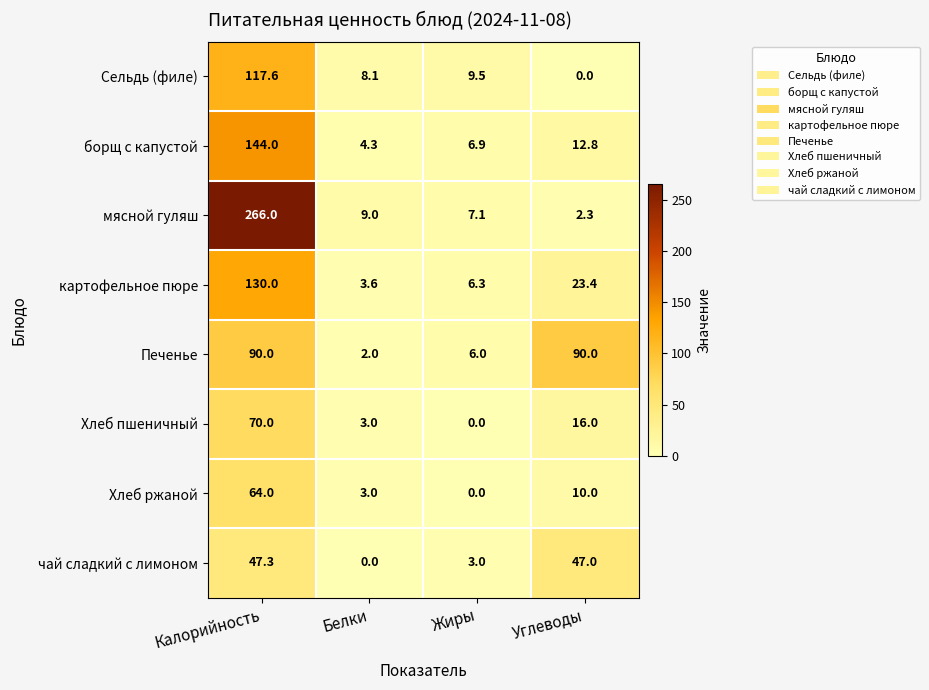

Count the number of categories in the chart.

4